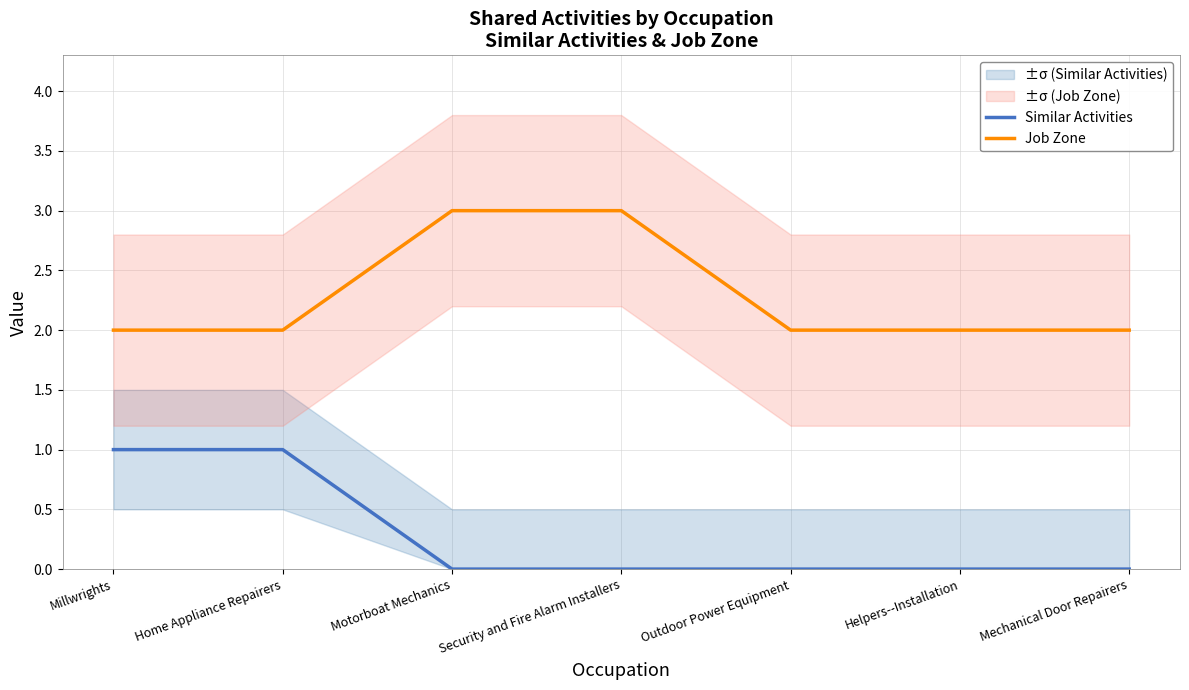

At which category is the sum across all series the highest?

Millwrights